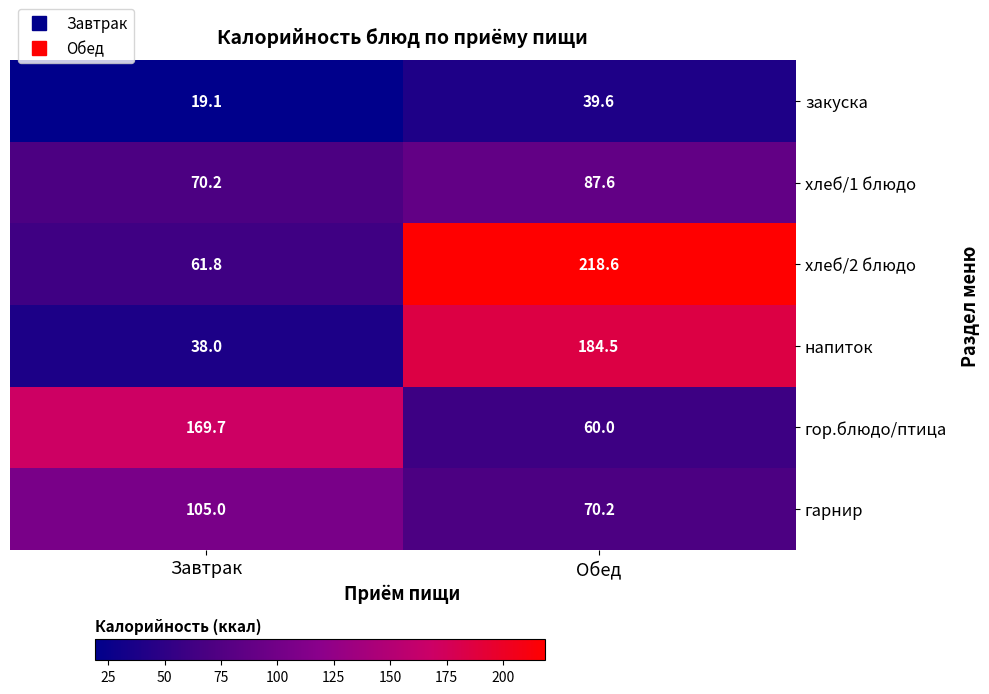

At Завтрак, list the series in order from largest to smallest.

гор.блюдо/птица, гарнир, хлеб/1 блюдо, хлеб/2 блюдо, напиток, закуска